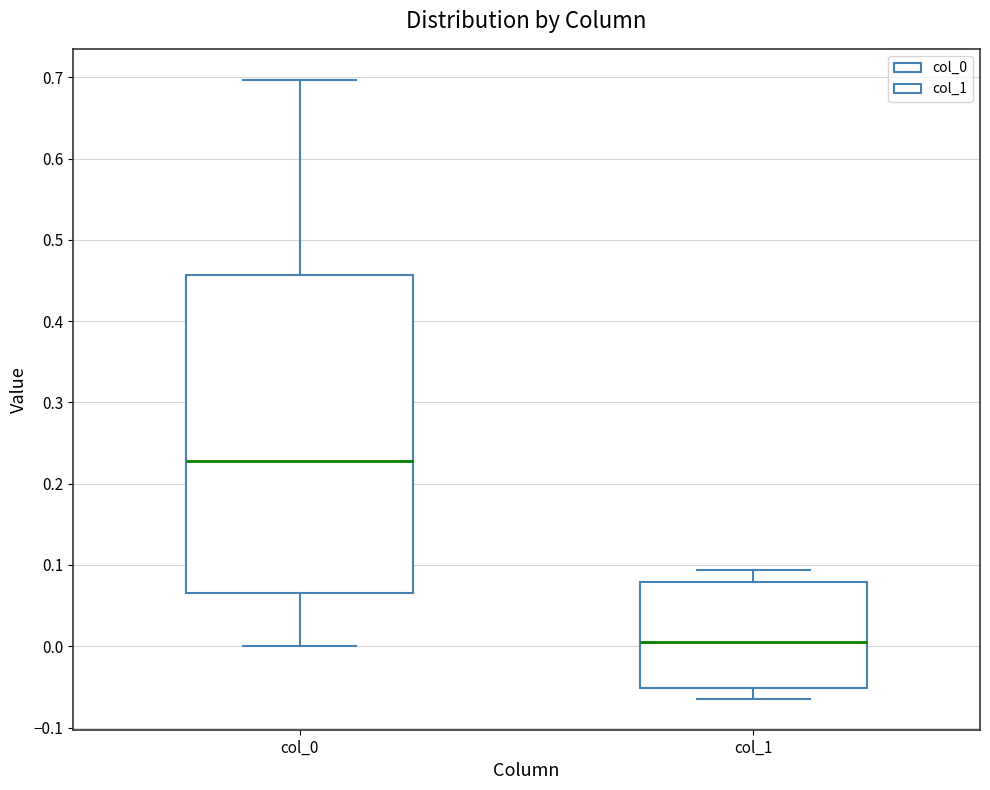

Where is the upper edge of the box for col_1 on the y-axis? The values are not printed on the chart, so give them approximately, as read against the axis.

0.08